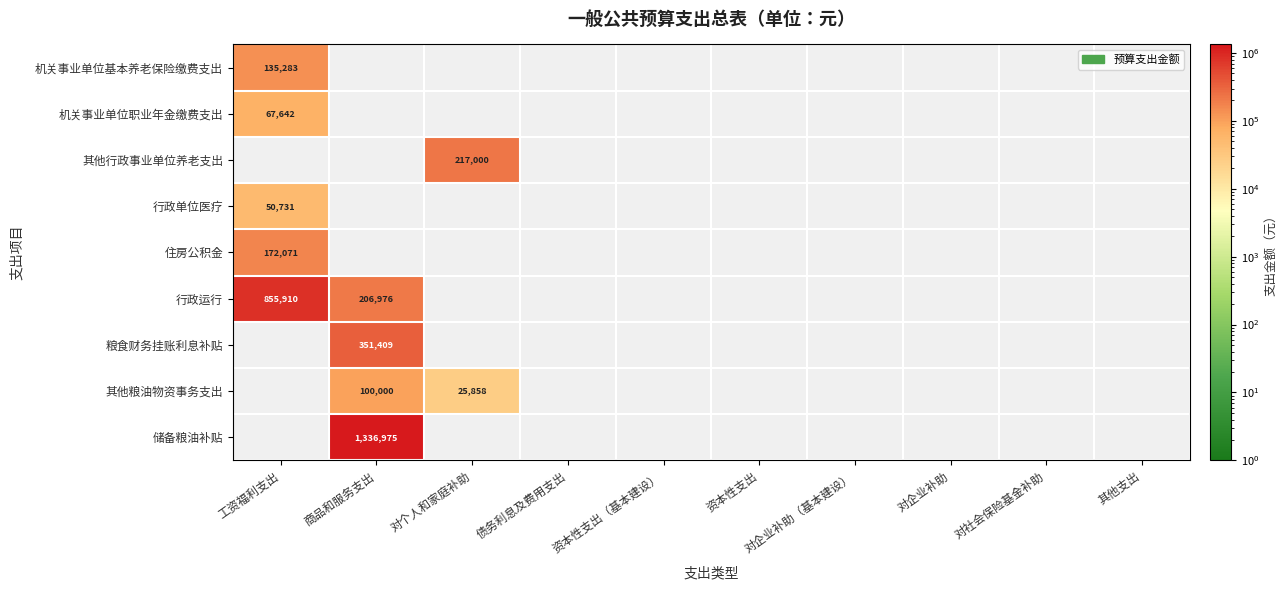

Rank the categories by 机关事业单位职业年金缴费支出 value from highest to lowest.

工资福利支出, 商品和服务支出, 对个人和家庭补助, 债务利息及费用支出, 资本性支出（基本建设）, 资本性支出, 对企业补助（基本建设）, 对企业补助, 对社会保险基金补助, 其他支出